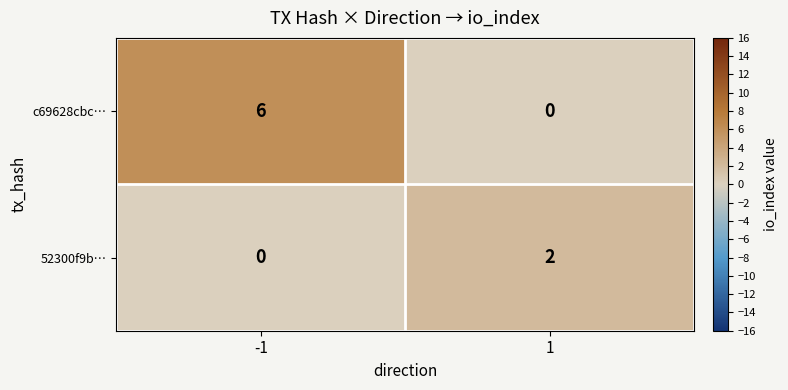

True or false: 52300f9b… has a value of -1 at -1.

False